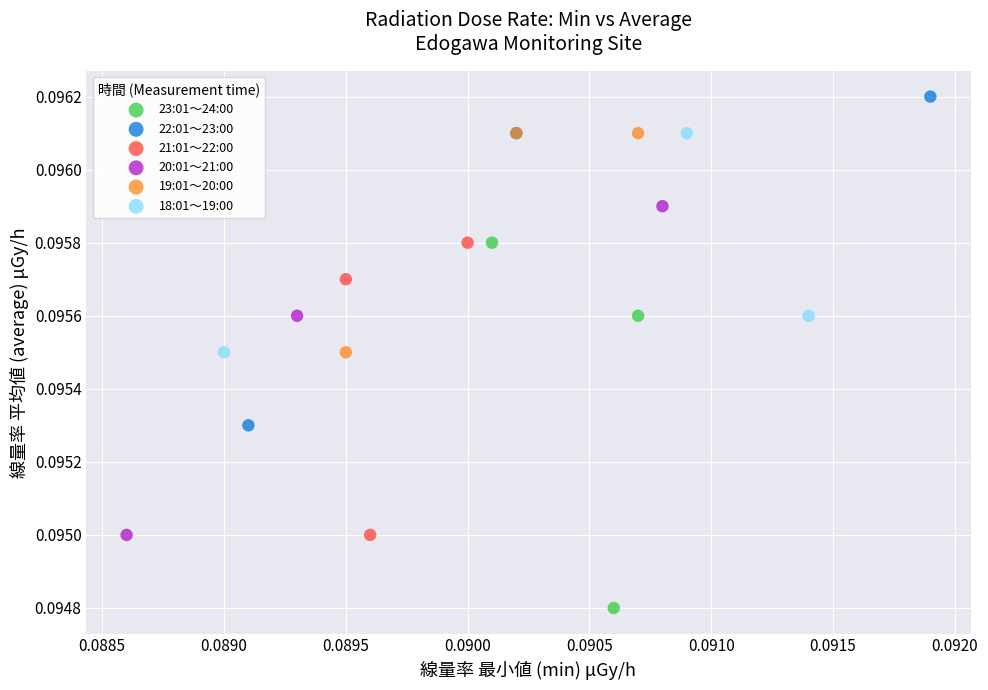

Which series reaches the maximum Y coordinate?

22:01～23:00